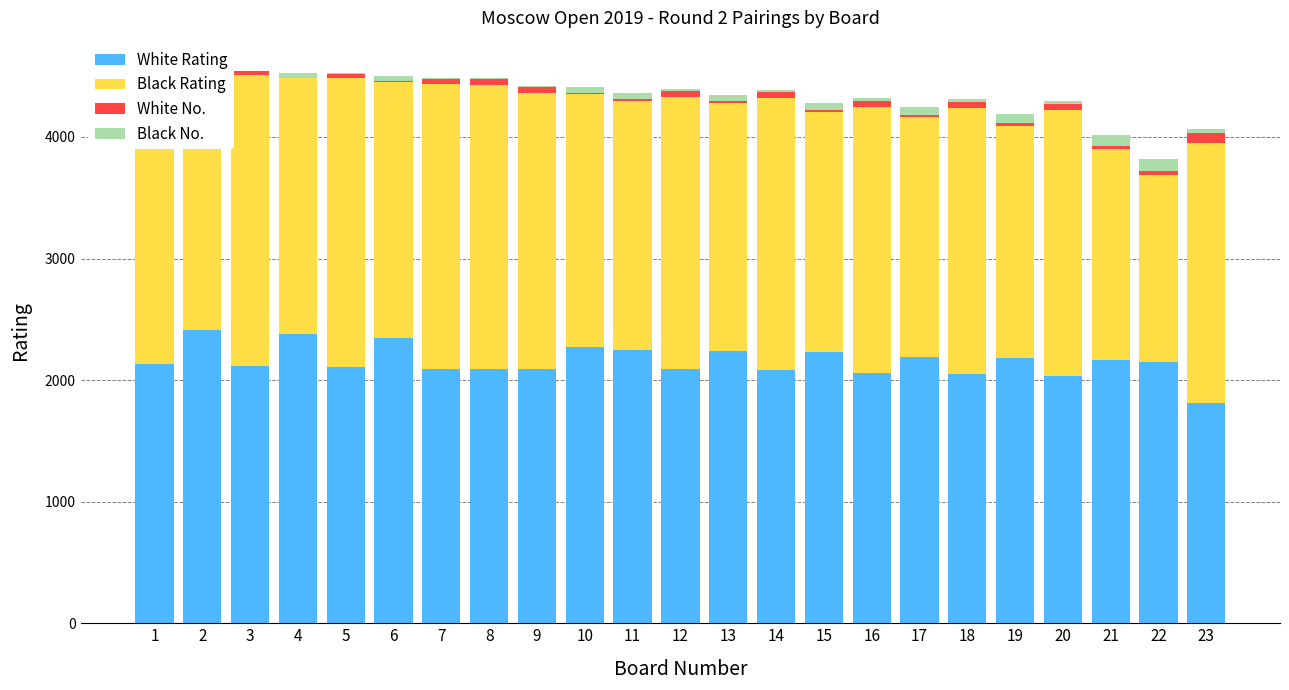

What is the maximum value shown in the chart?

2419